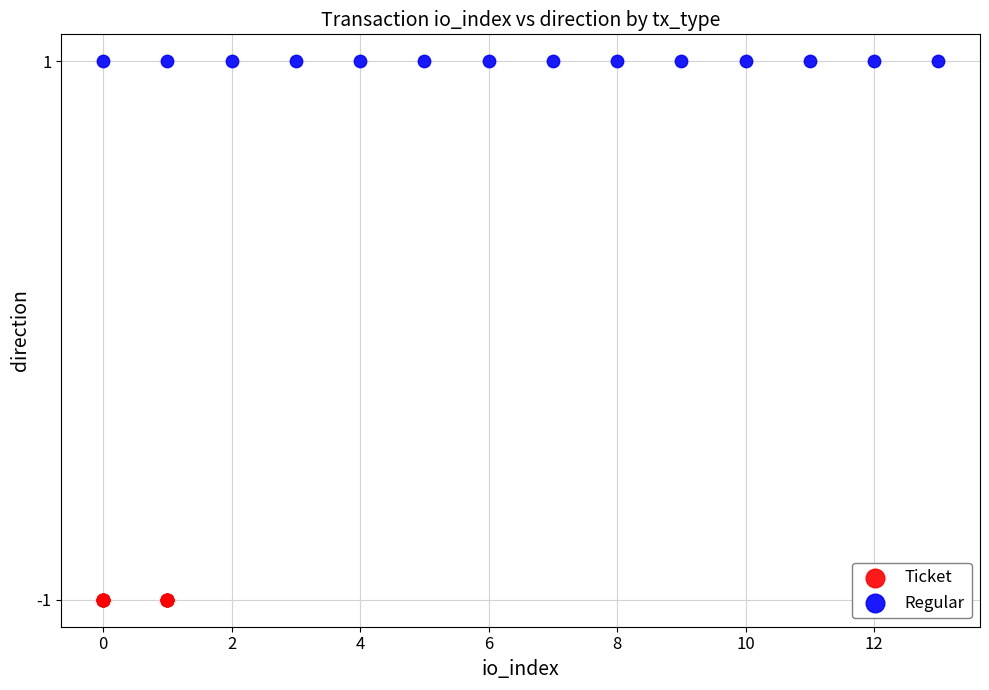

What are all the series names shown in the legend?

Ticket, Regular